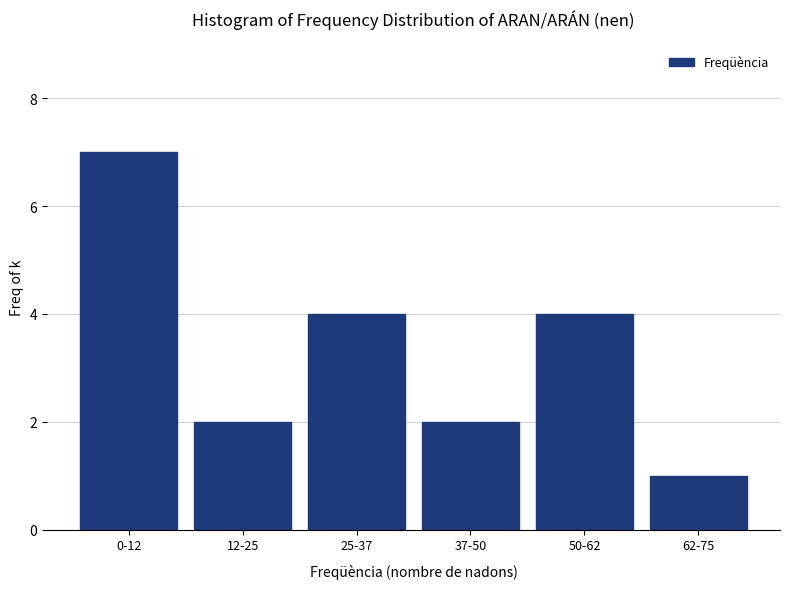

Reading right to left, transcribe all the data shown in this chart.

1	4	2	4	2	7